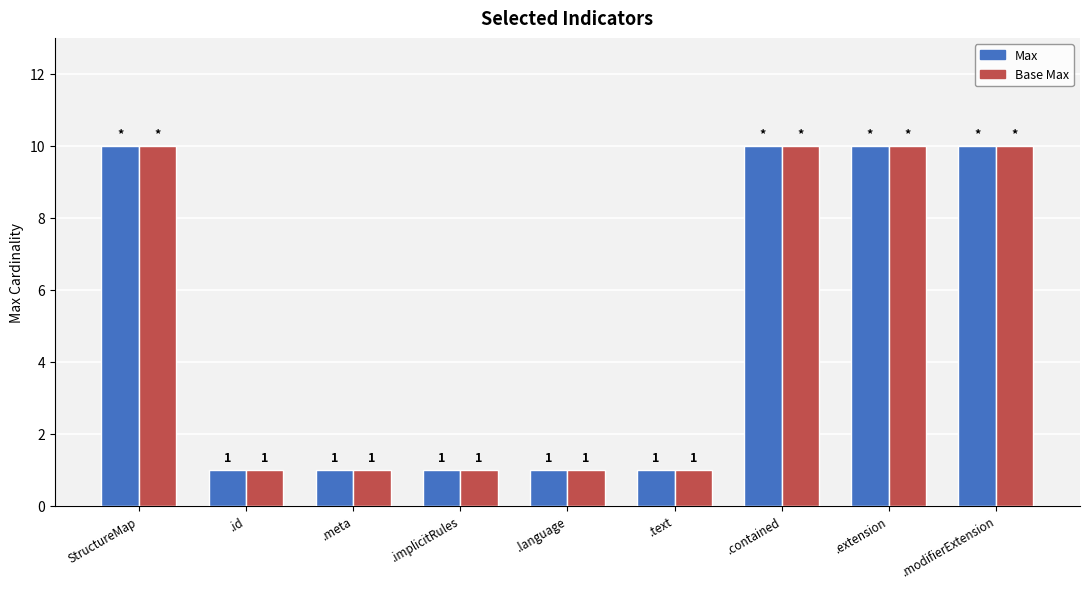

At how many categories does at least one series exceed 9?

4